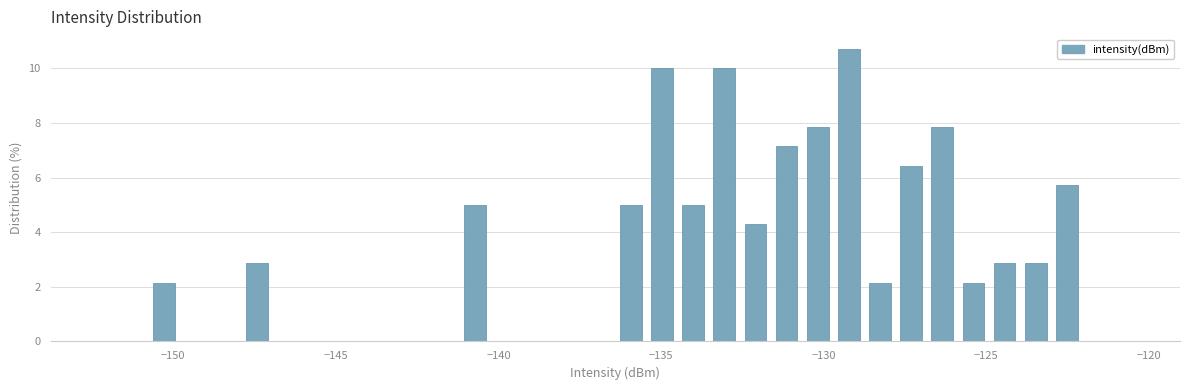

Read against the x-axis, roughly where is the centre of the tallest bar?

-129.0